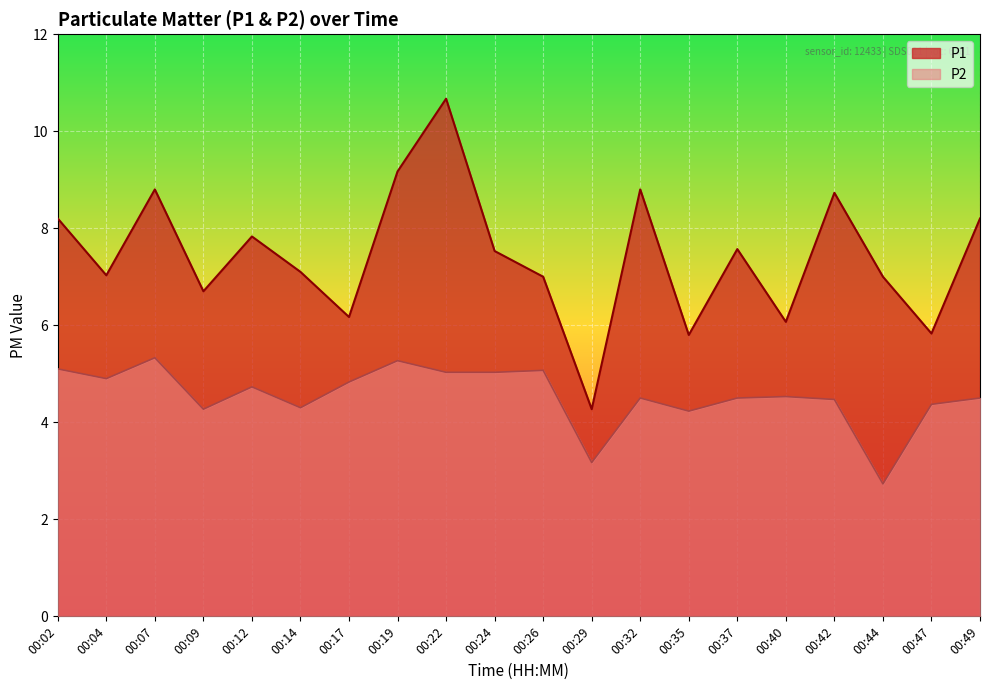

How many data points in P1 are above 7?

12